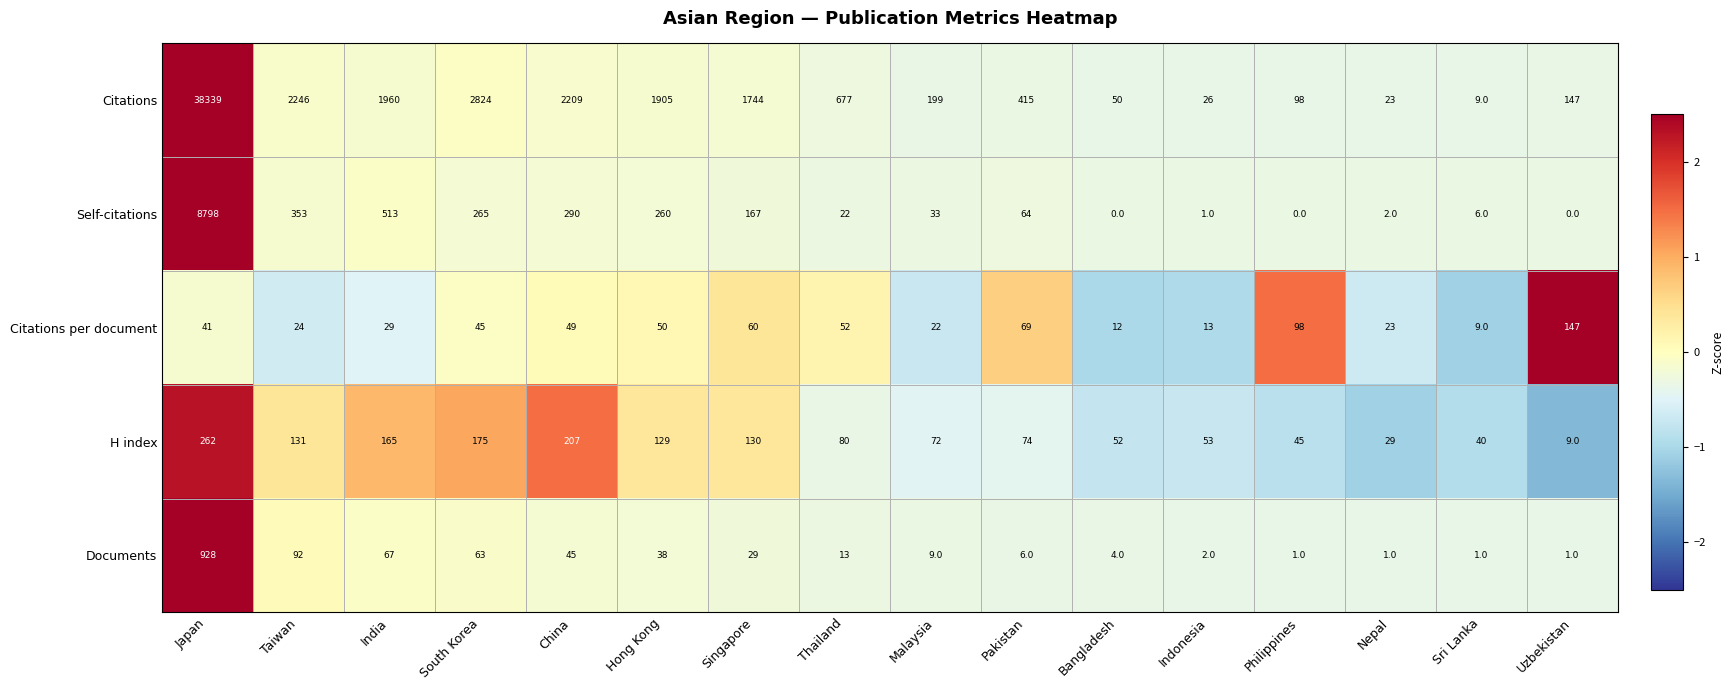

Where does the Citations series first go above 677?

Japan